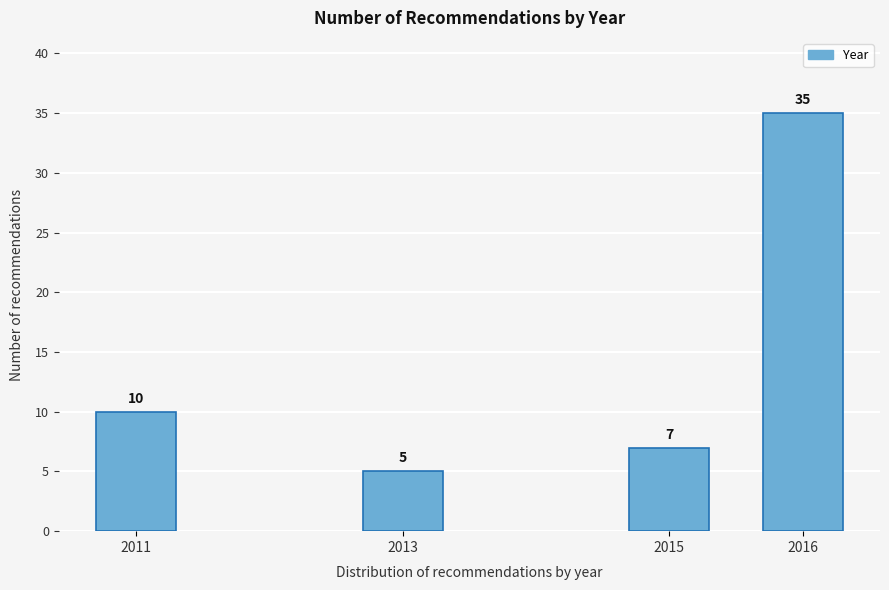

Reading left to right, transcribe all the data shown in this chart.

10	5	7	35